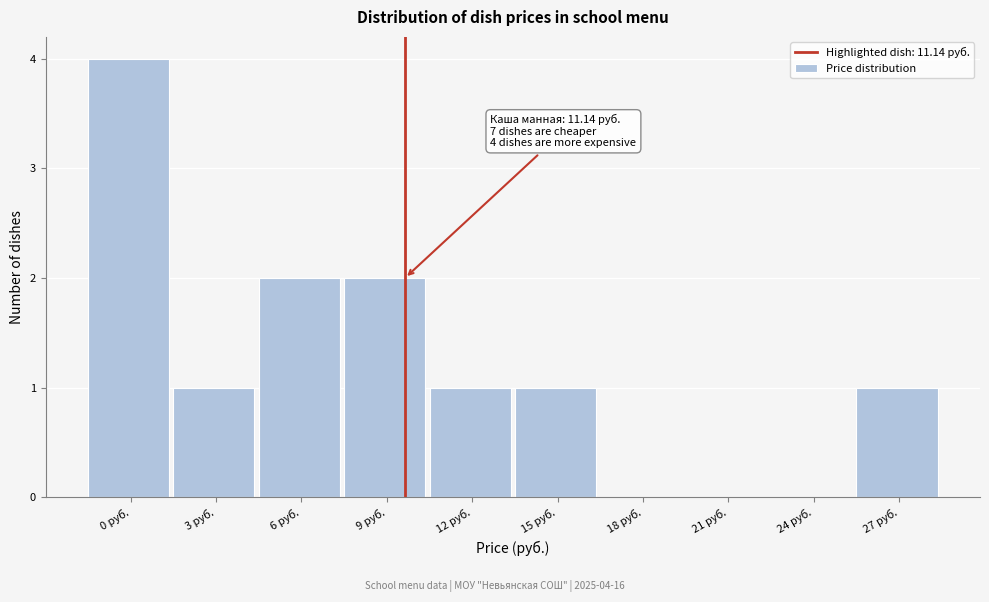

Reading right to left, transcribe all the data shown in this chart.

27 руб.=1	24 руб.=0	21 руб.=0	18 руб.=0	15 руб.=1	12 руб.=1	9 руб.=2	6 руб.=2	3 руб.=1	0 руб.=4